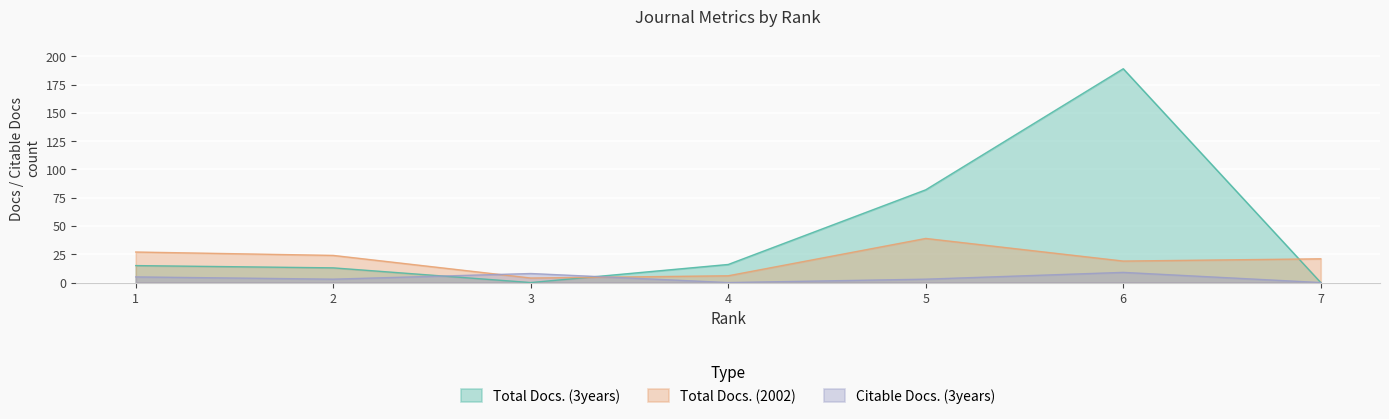

How many lines are shown in the chart?

3